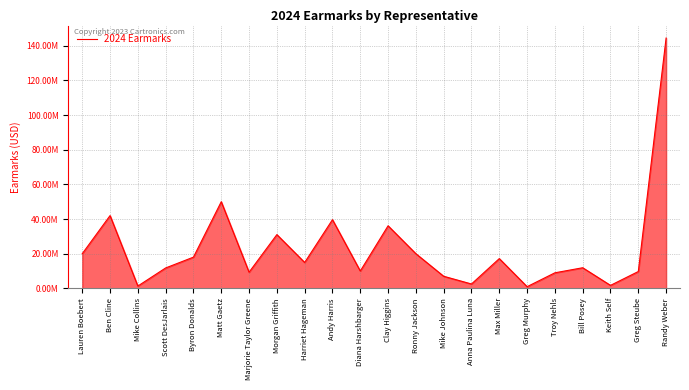

Does the chart have visible grid lines?

Yes